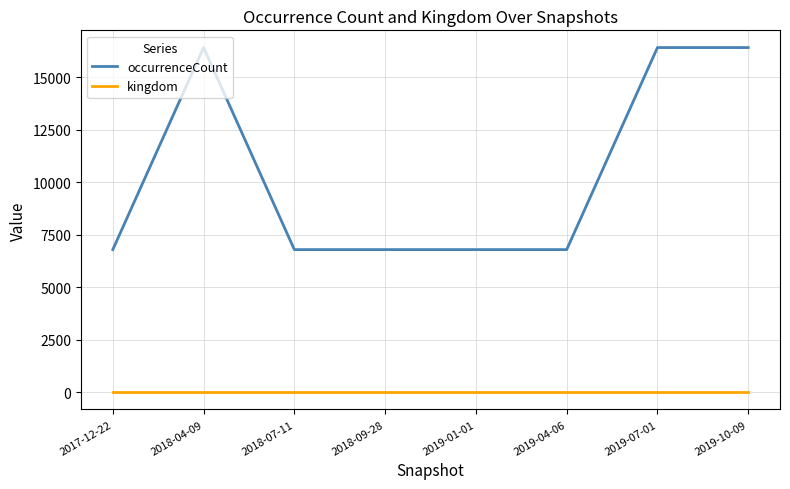

What position from the left is 2019-07-01?

7